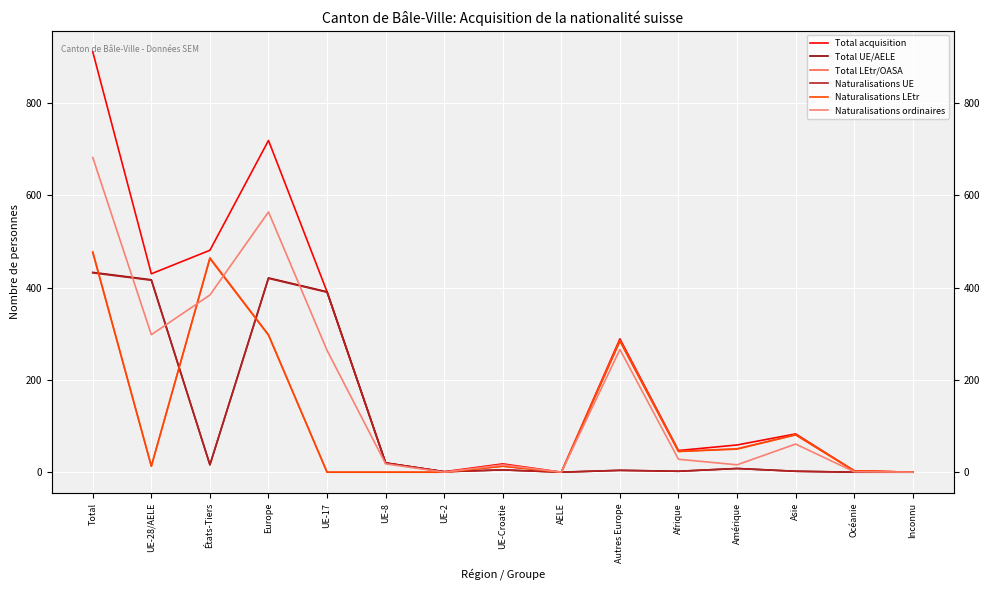

At which category does the chart reach its minimum across all series?

AELE